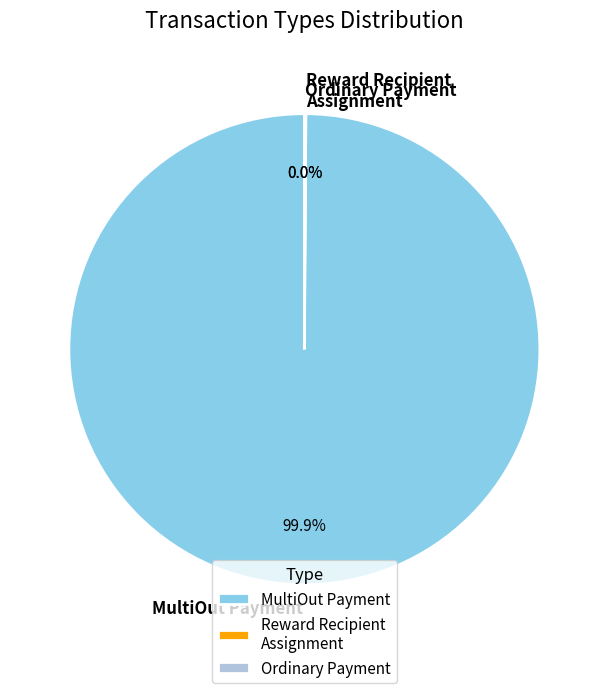

To the nearest percent, what portion does MultiOut Payment represent?

100%